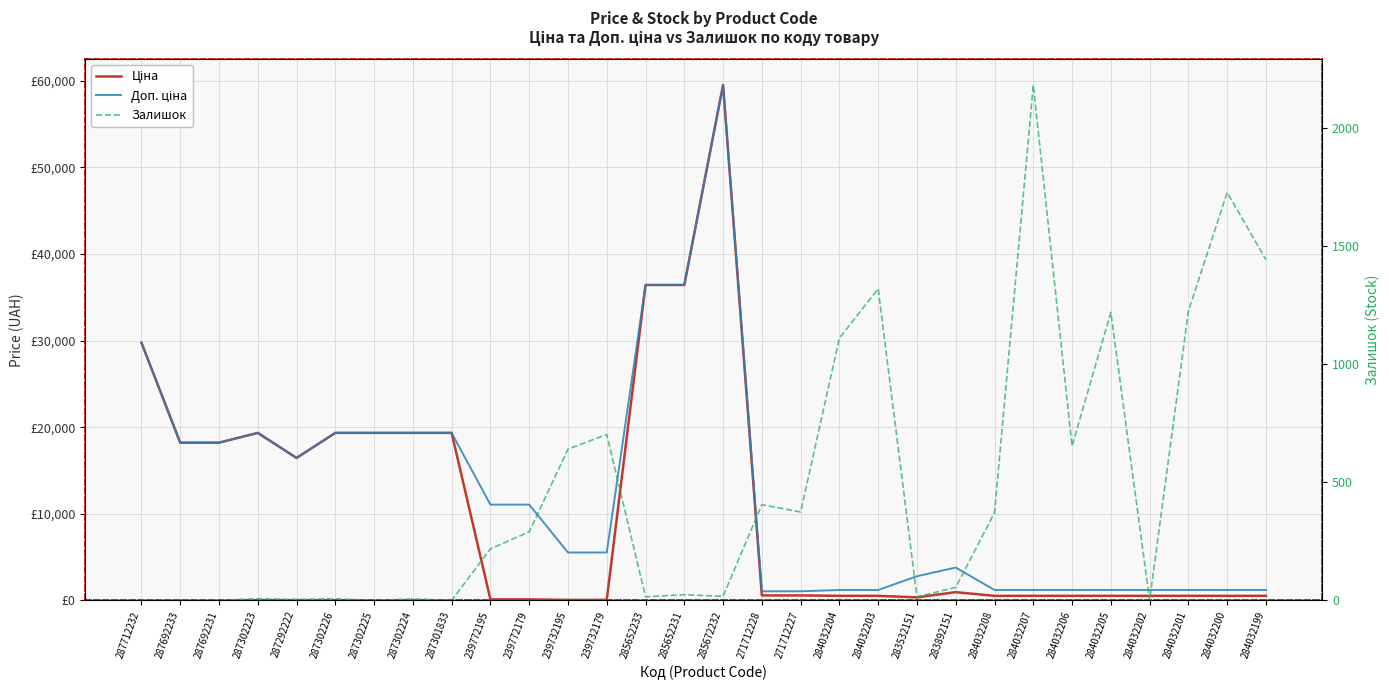

What position from the left is 285652231?

15